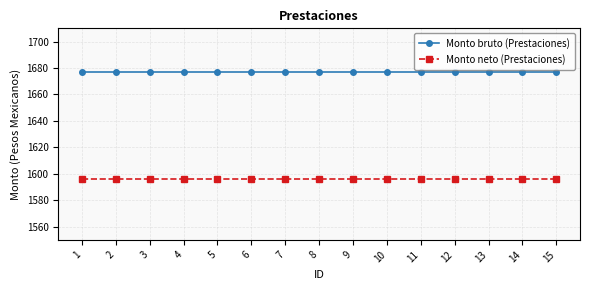

How many data points does each series have?

15